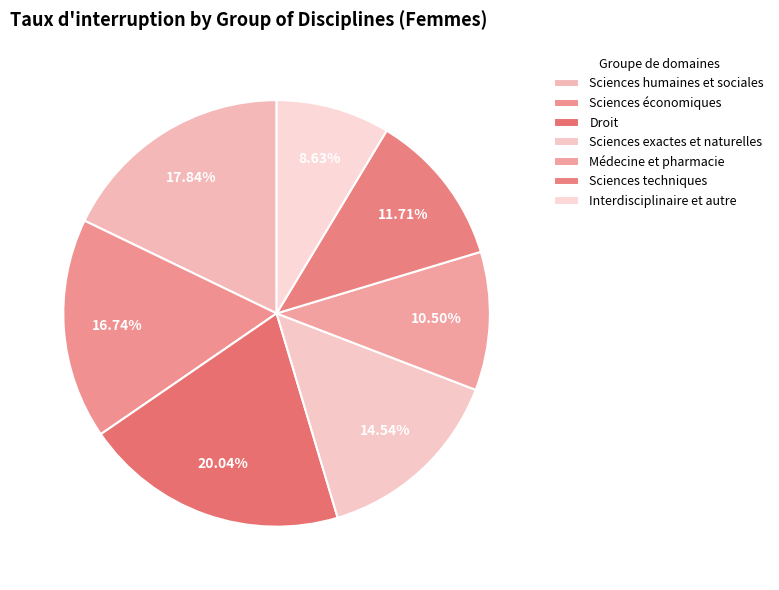

How many segments does this pie chart have?

7